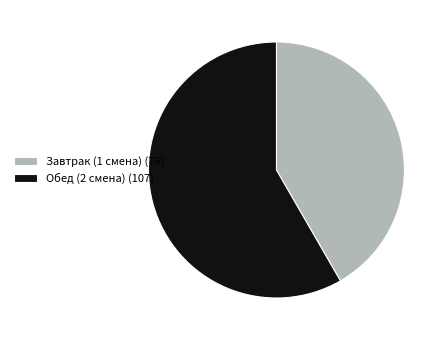

Is Обед (2 смена) (107) the majority of the pie?

Yes